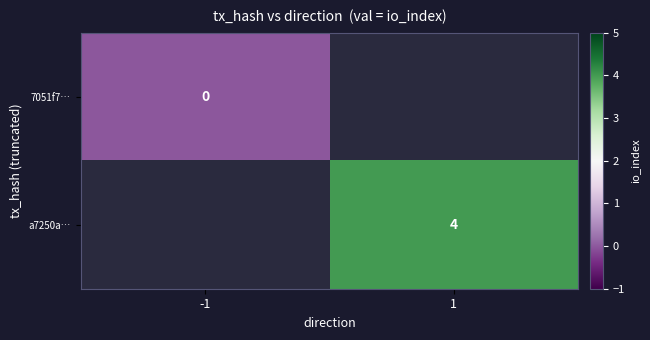

Is it true that a7250a… equals 2 at 1?

False